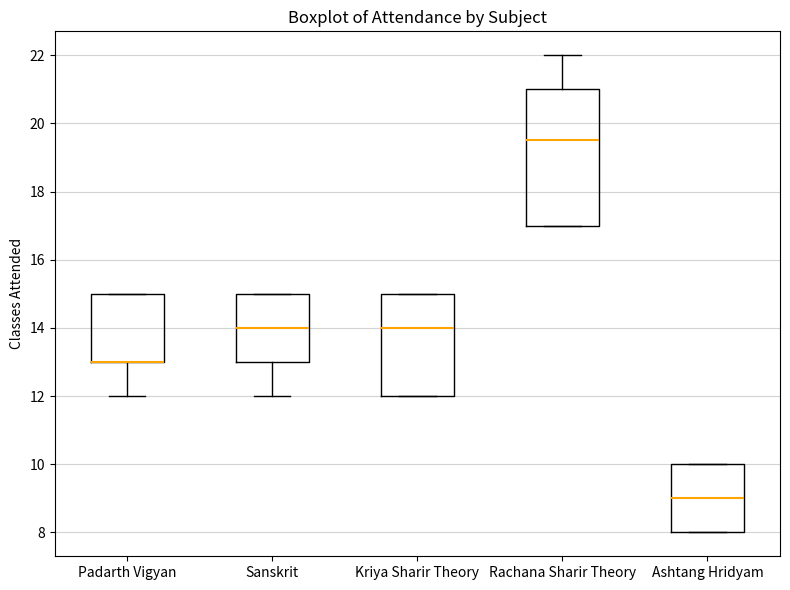

Where does the median line of the box for Rachana Sharir Theory sit on the y-axis? The values are not printed on the chart, so give them approximately, as read against the axis.

19.6